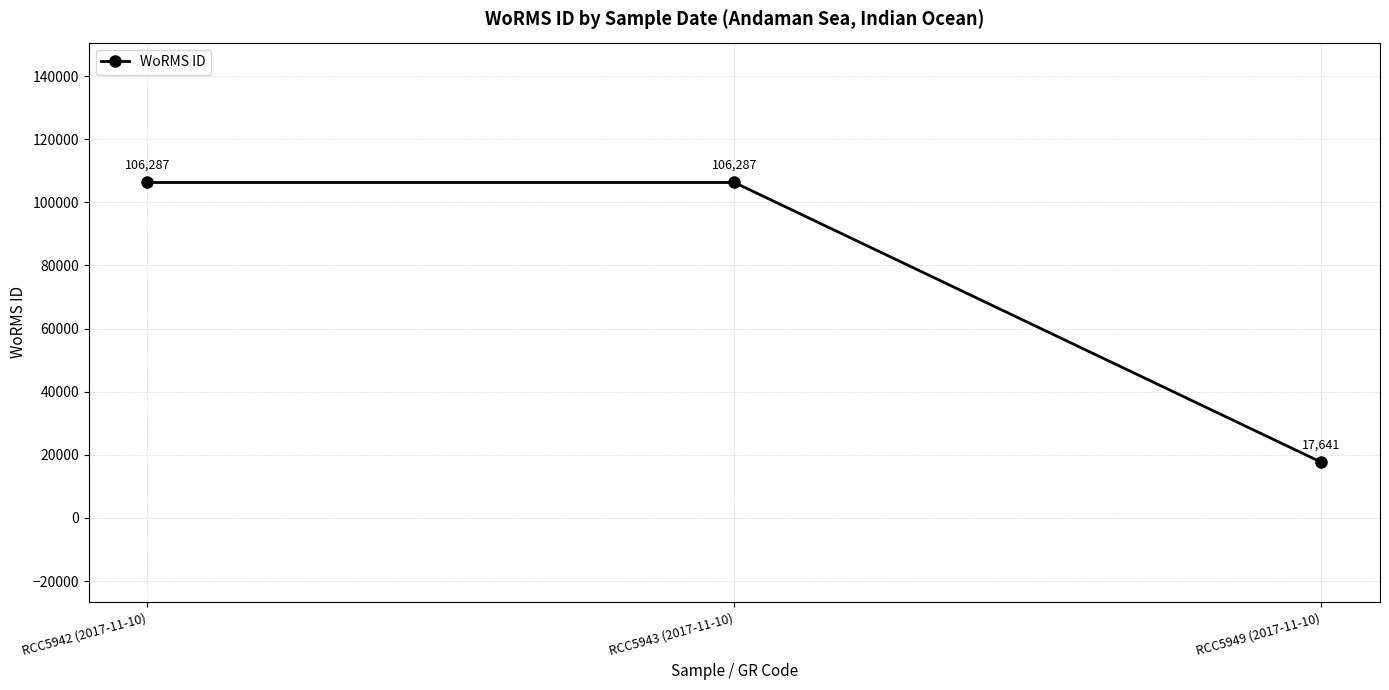

The value at RCC5942 (2017-11-10) is 33740. True or false?

False